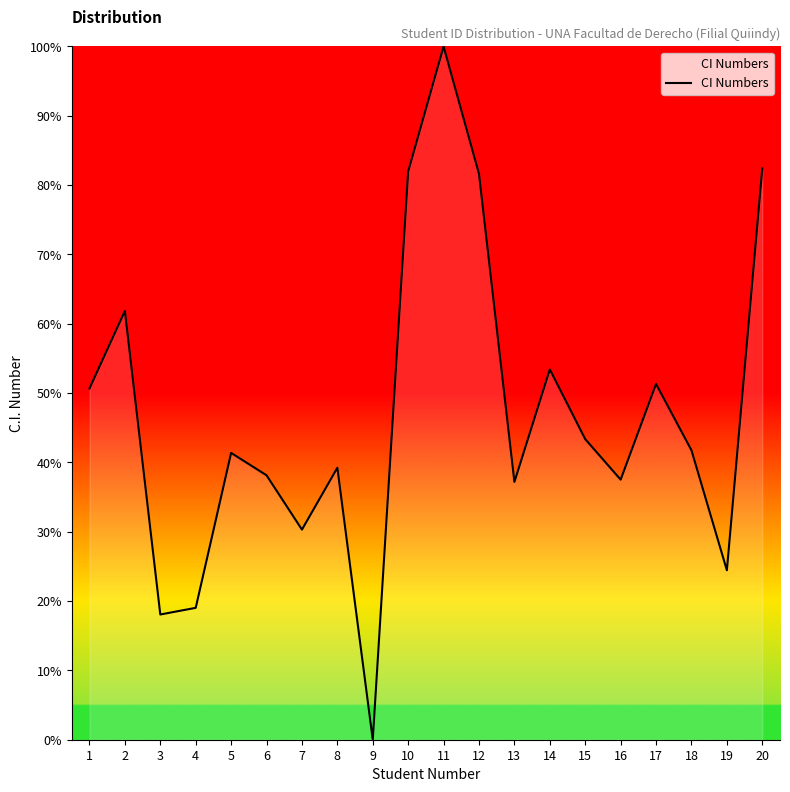

What is the ratio of the value at 16 to the value at 2?

0.6